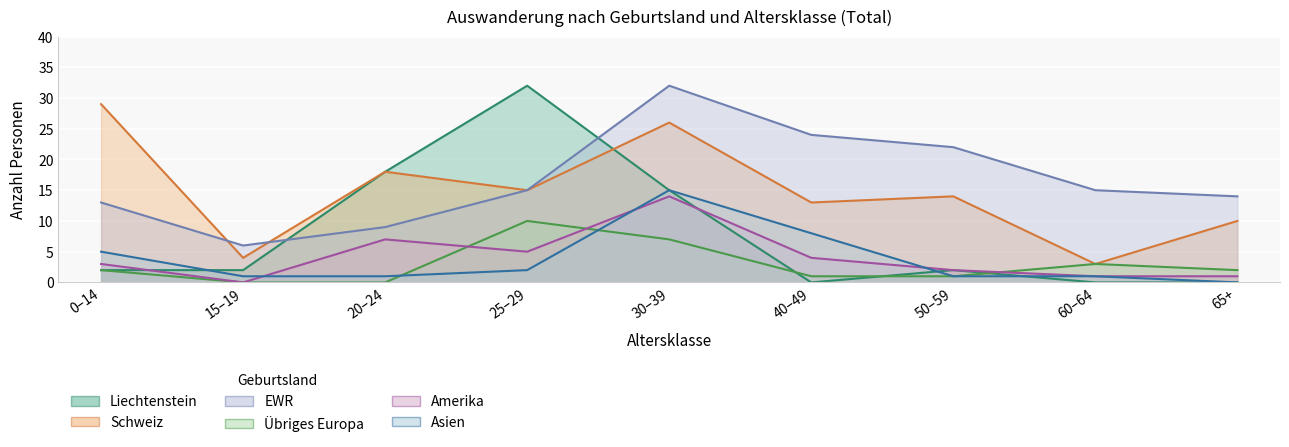

What is the difference between the maximum and second lowest values in the Asien series?

14